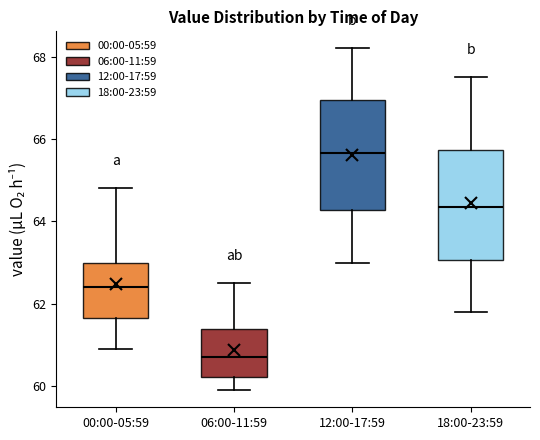

Where does the upper whisker of the box for 06:00-11:59 end on the y-axis? The values are not printed on the chart, so give them approximately, as read against the axis.

62.6